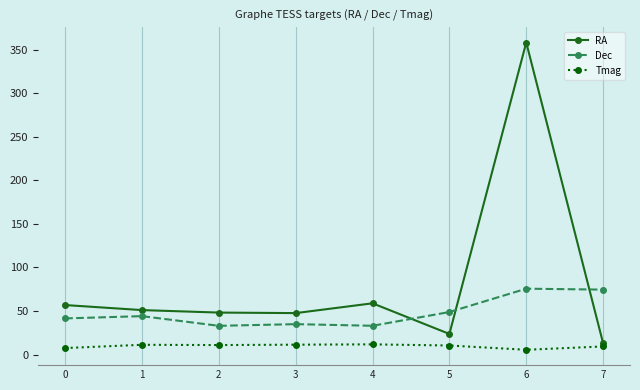

What are all the series names shown in the legend?

RA, Dec, Tmag